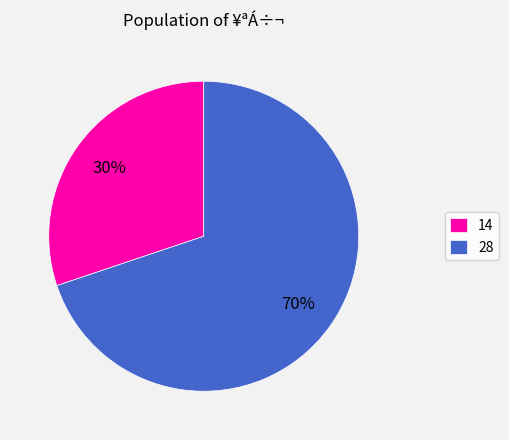

Count the number of slices in the pie.

2